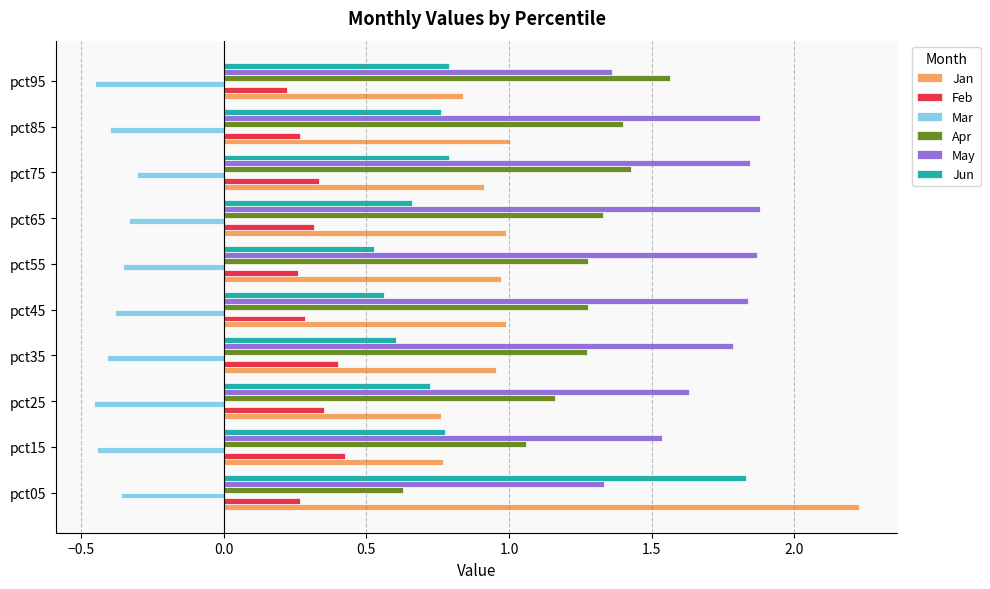

At pct75, list the series in order from largest to smallest.

May, Apr, Jan, Jun, Feb, Mar